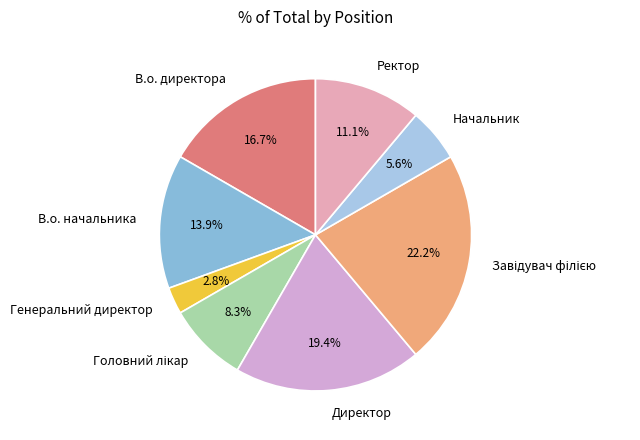

Is it true that Ректор is 11% of the pie?

True